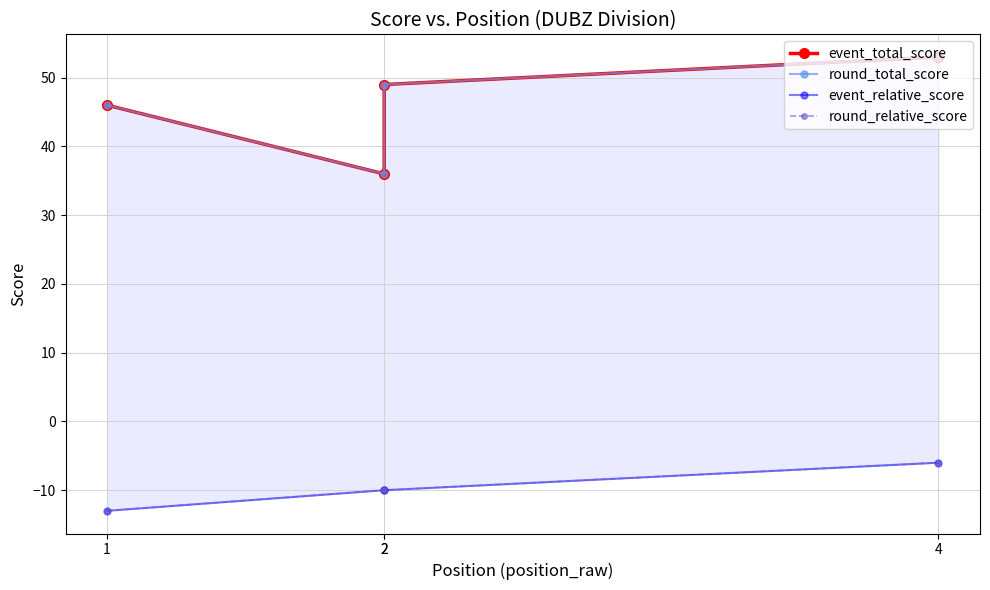

Which series changed the most between 1 and 2?

event_total_score